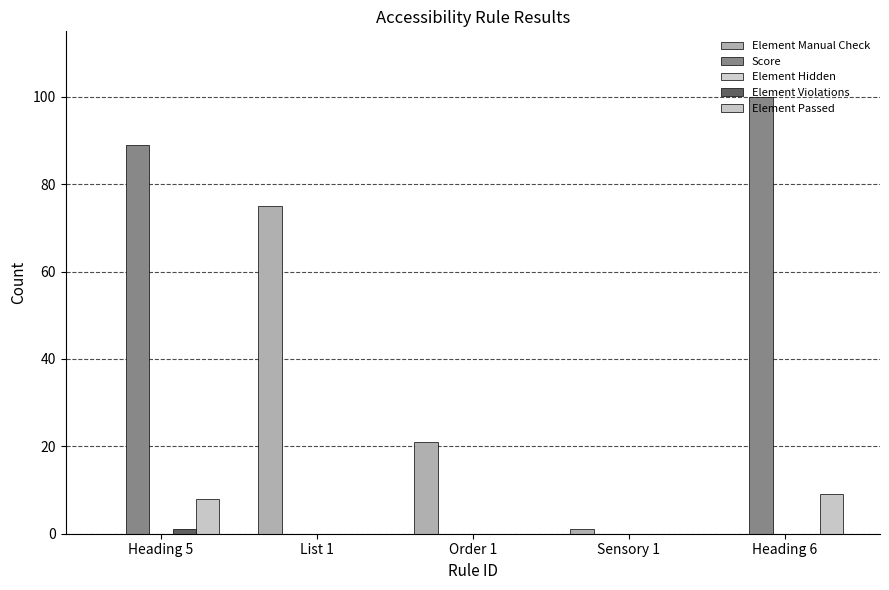

The value of Score at Order 1 is 58. True or false?

False